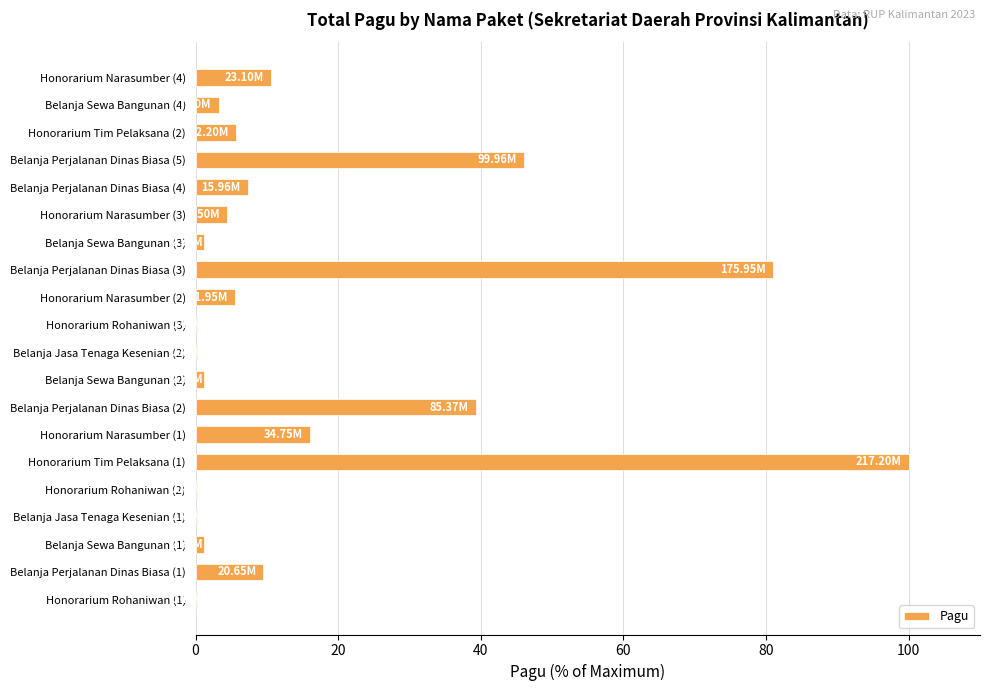

What is the average value?

16.6